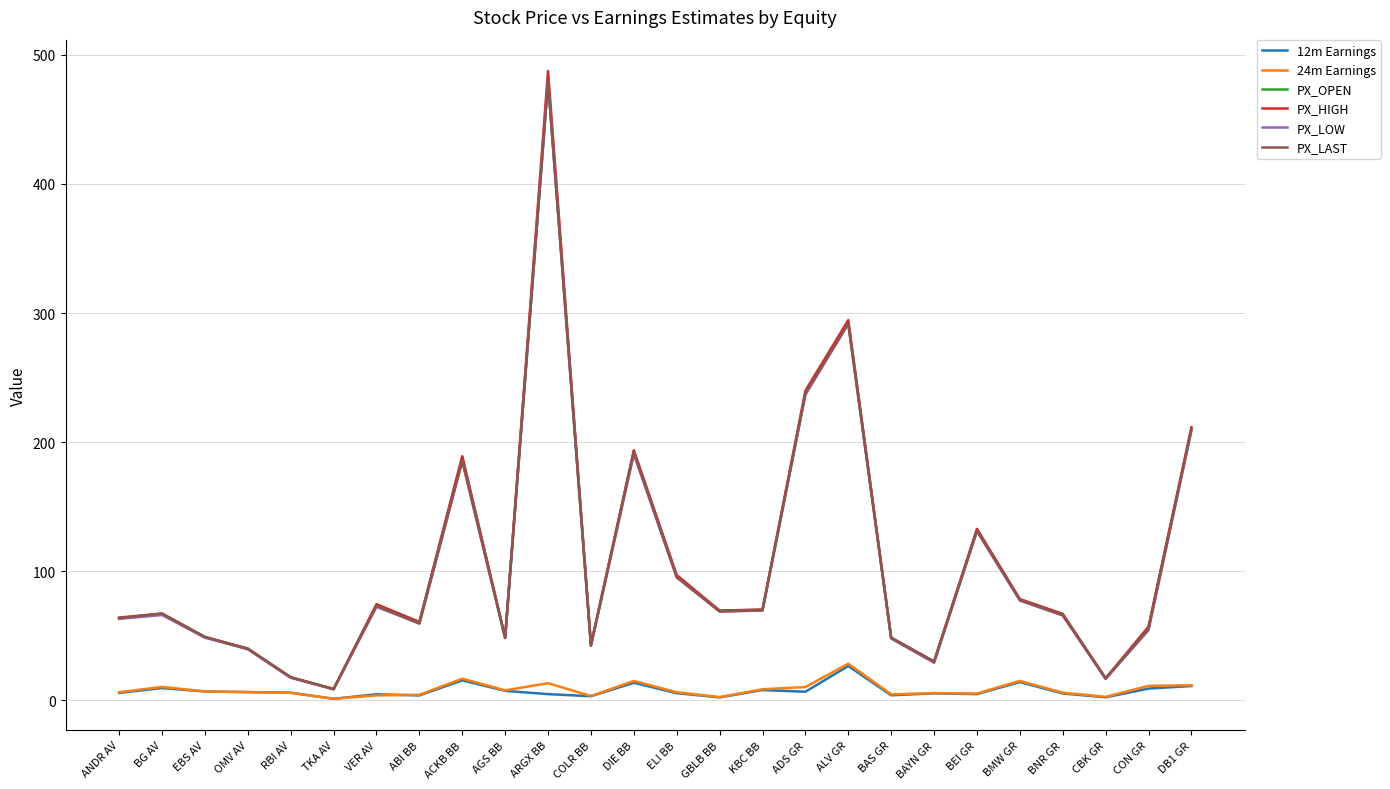

Read the PX_LAST value at DIE BB.

191.9